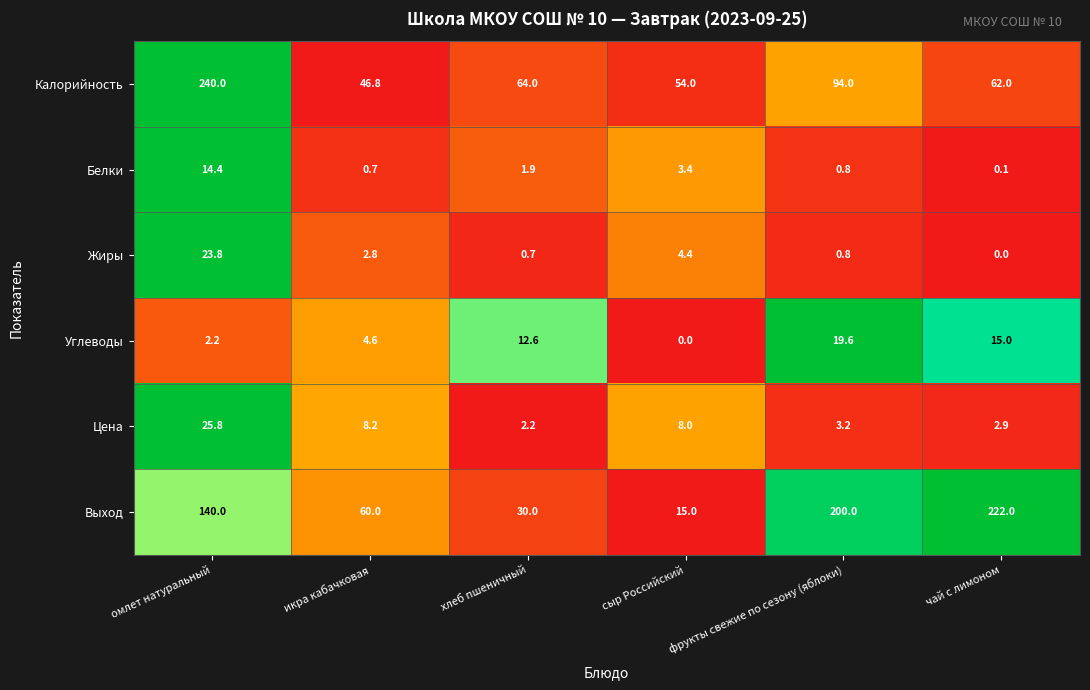

Rank the series by their maximum value, from highest to lowest.

Калорийность, Выход, Цена, Жиры, Углеводы, Белки